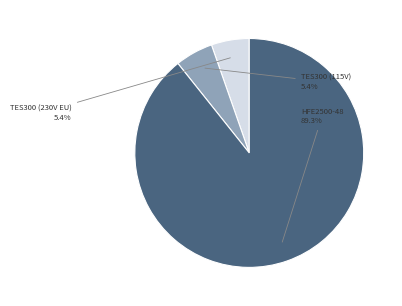

Which slice is the largest?

HFE2500-48